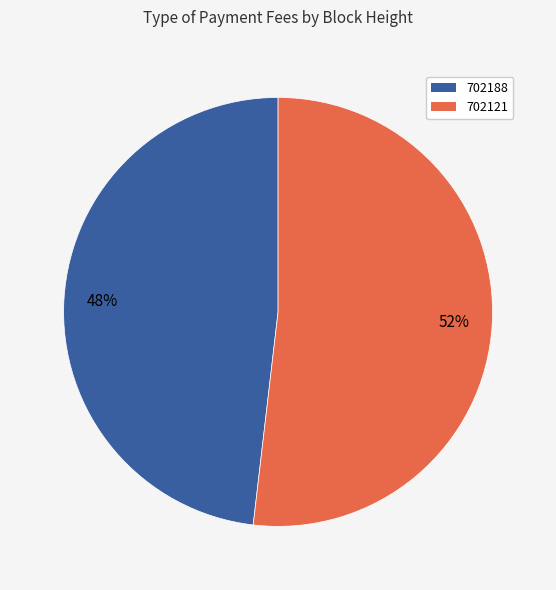

Which category has the smallest portion of the pie?

702188